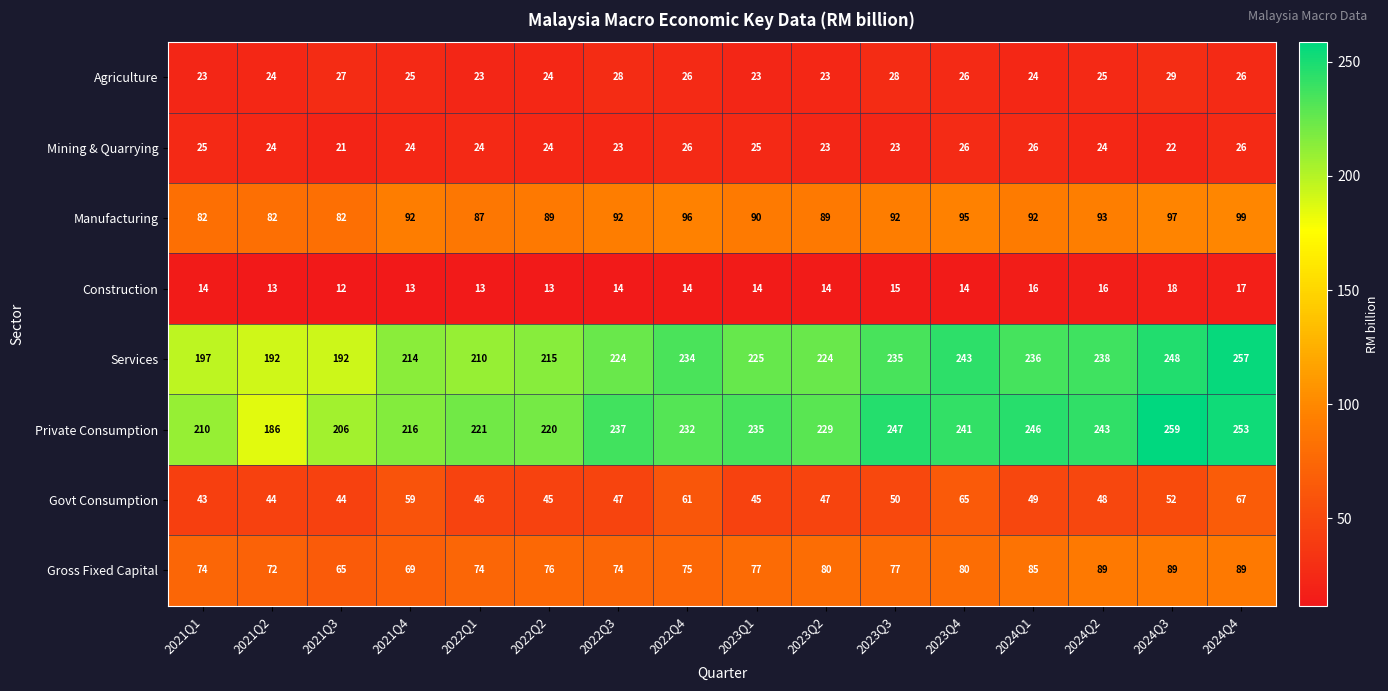

Count the Agriculture values in the range 24 to 27.

9